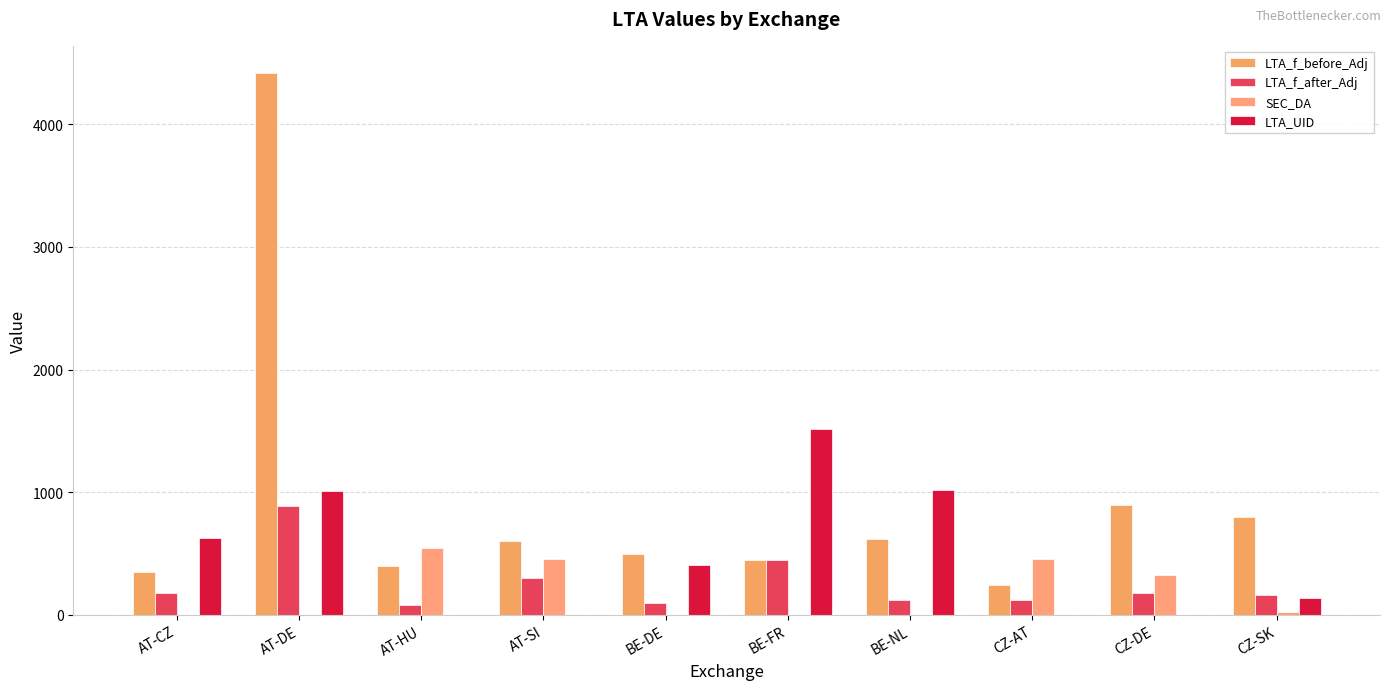

The value of SEC_DA at BE-DE is 0.0. True or false?

True